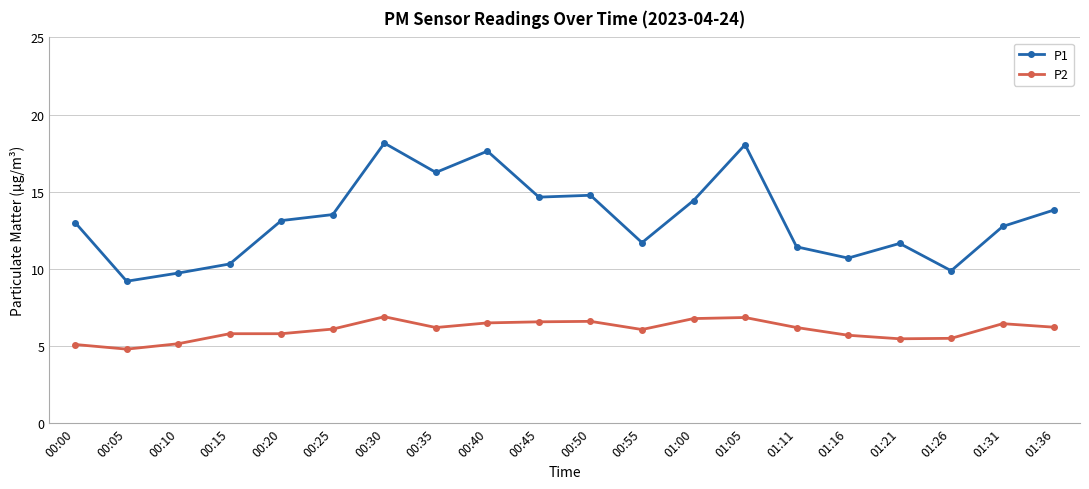

Between 00:00 and 00:45, which series saw the biggest shift?

P1